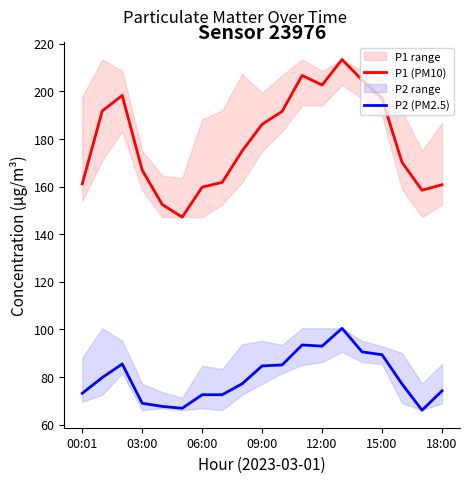

List the series in order of their peak value, highest first.

P1 (PM10), P2 (PM2.5)